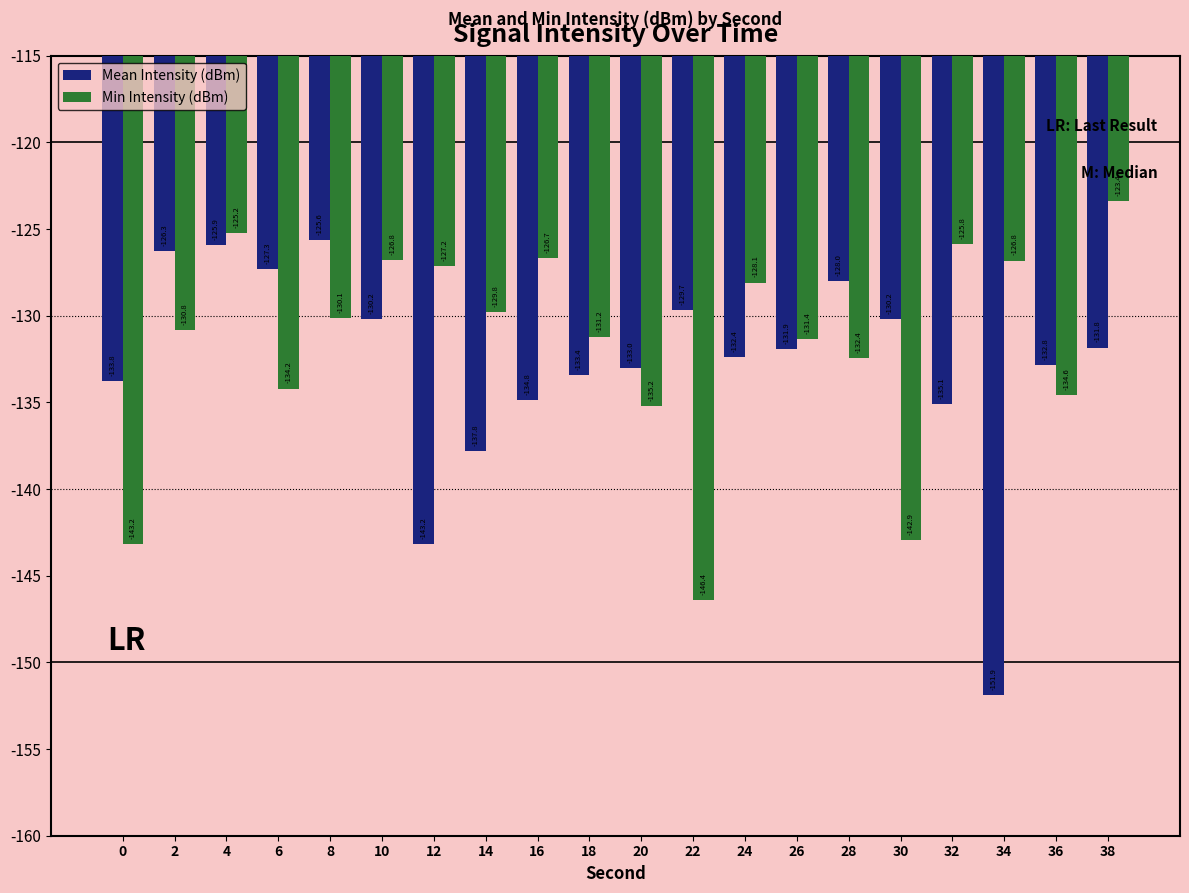

What is the maximum value for Mean Intensity (dBm)?

-125.6